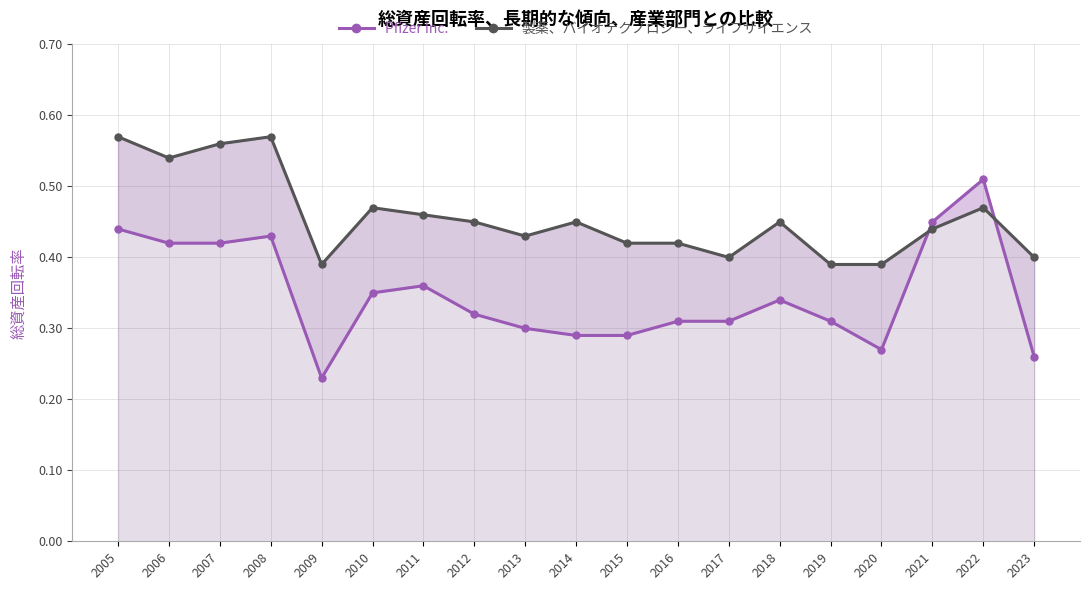

Does the chart have visible grid lines?

Yes